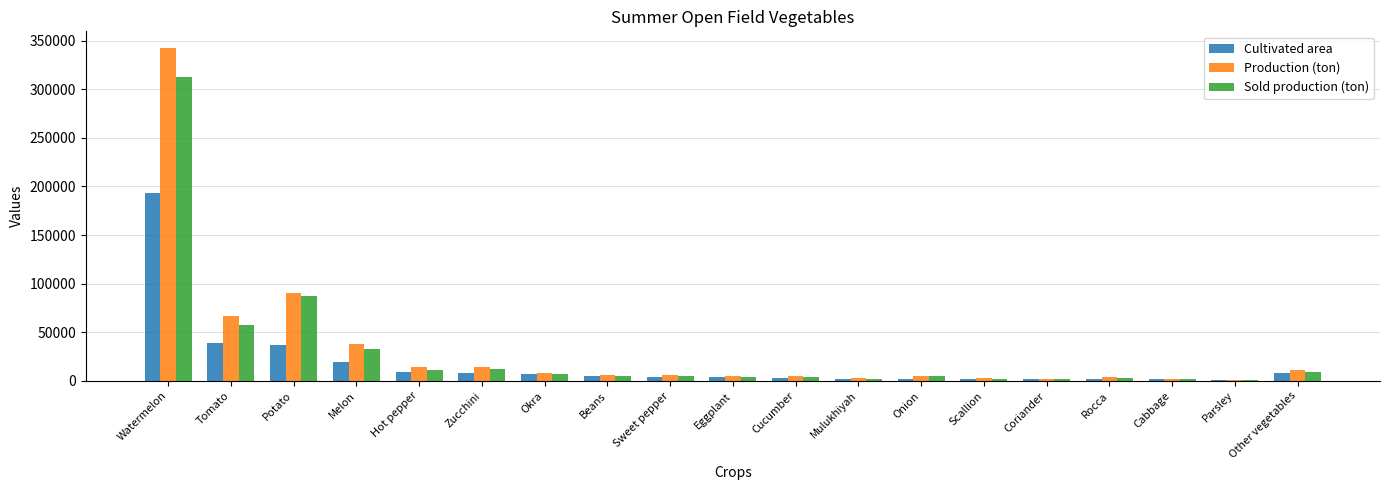

Which label corresponds to the largest value in the chart?

Watermelon